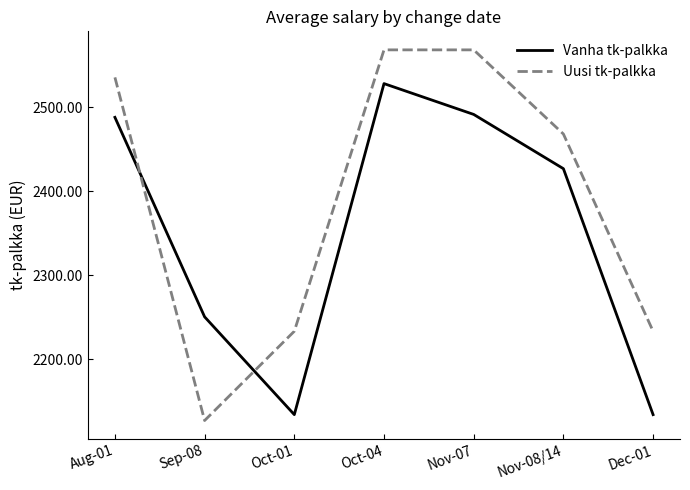

What value does the Vanha tk-palkka series have at Aug-01?

2488.1